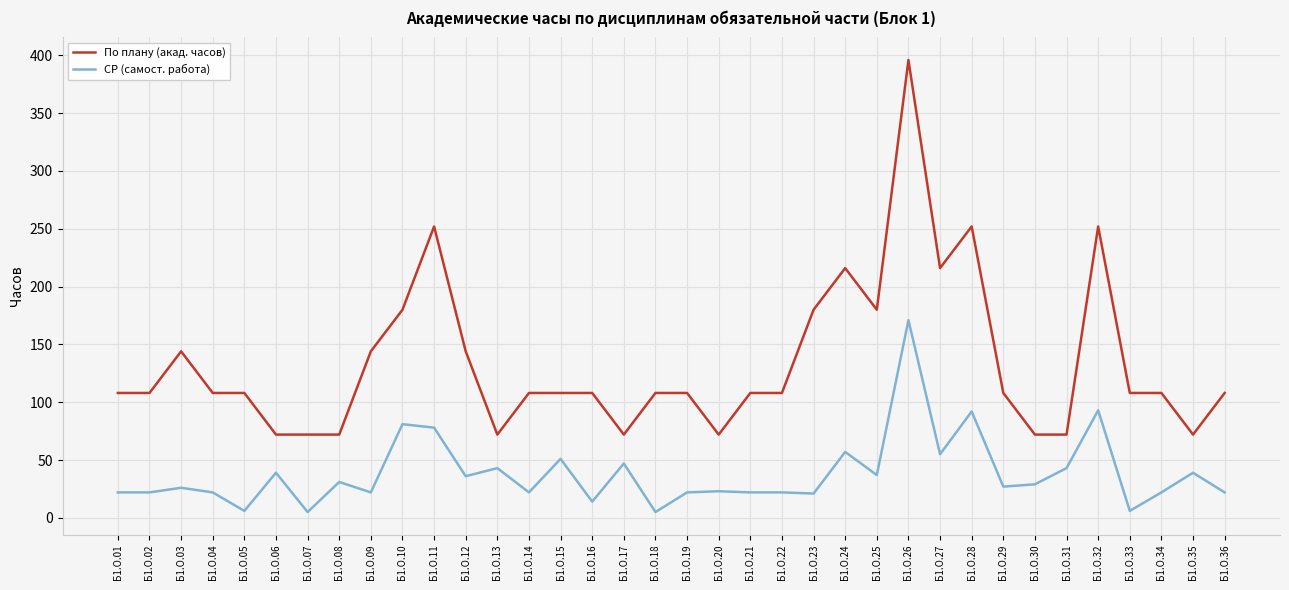

What is the difference between the По плану (акад. часов) values at Б1.О.11 and Б1.О.10?

72